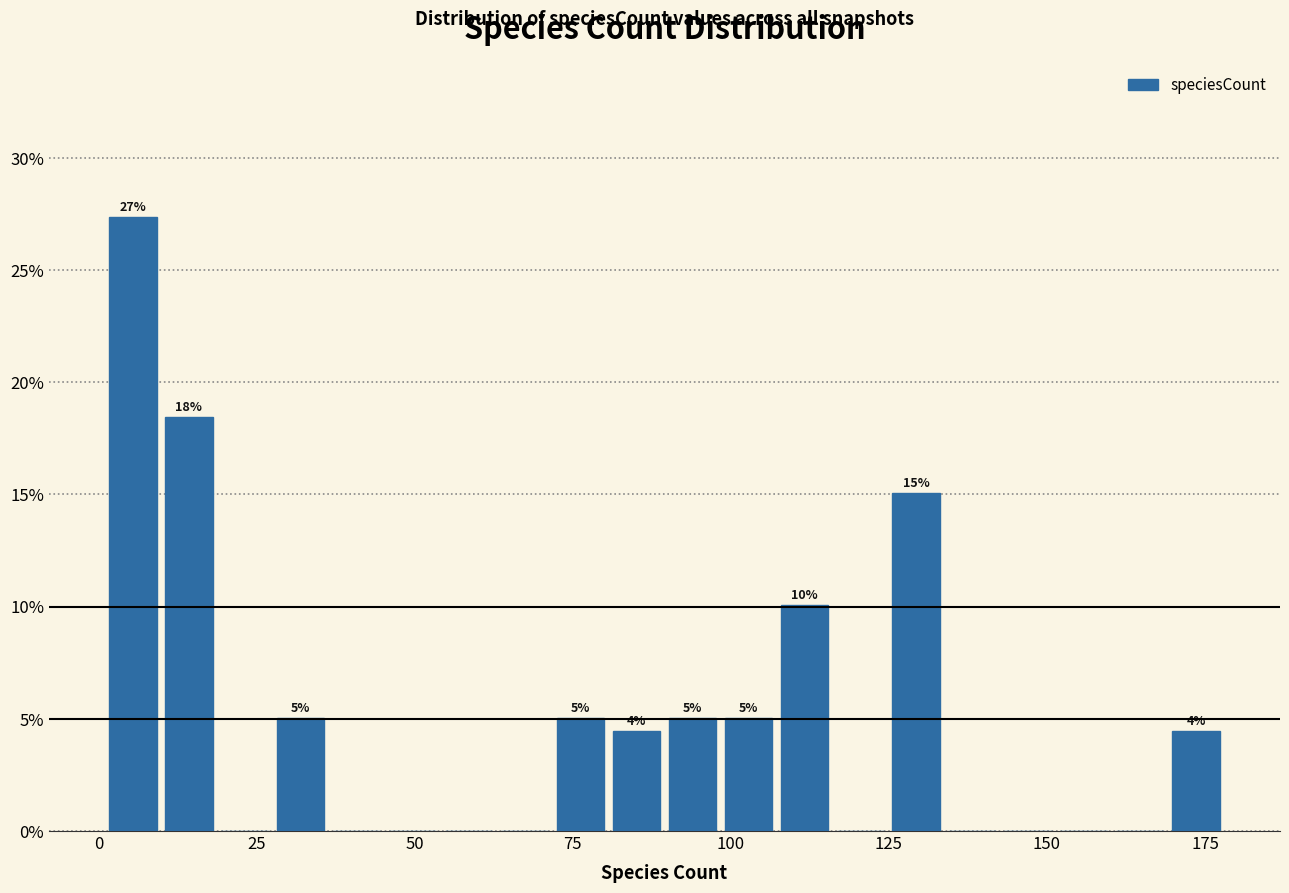

Read against the x-axis, roughly where is the centre of the tallest bar?

5